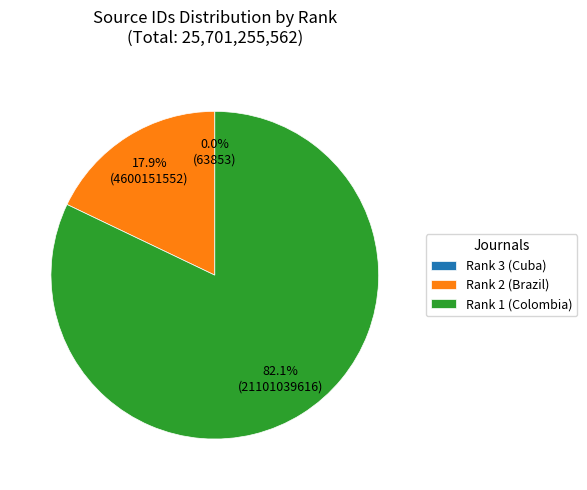

Which slice is the largest?

Rank 1 (Colombia)